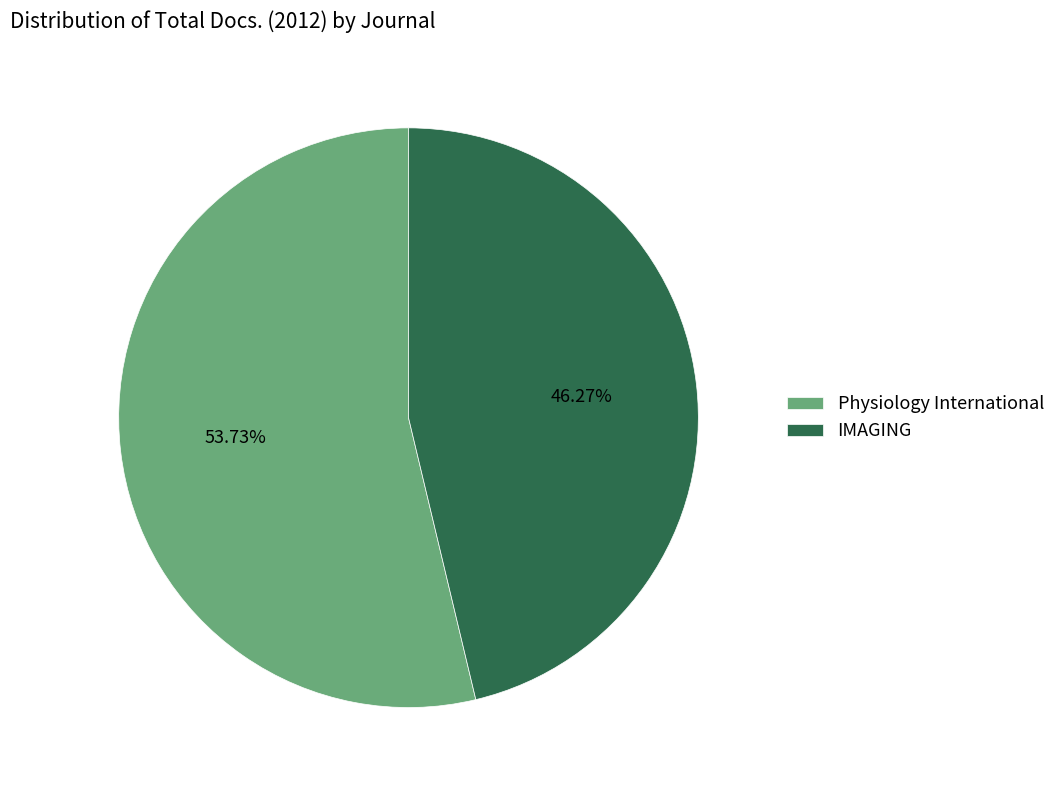

Rank the categories by value from highest to lowest.

Physiology International, IMAGING